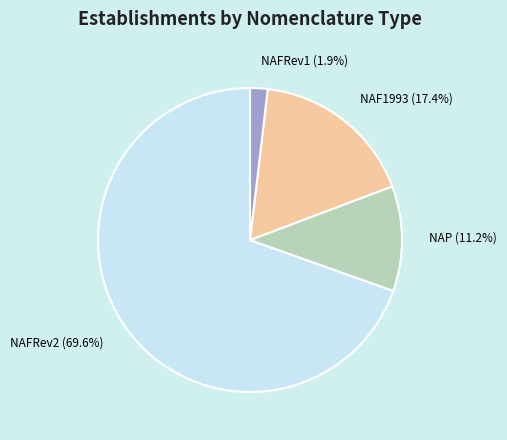

Which category has the biggest portion of the pie?

NAFRev2